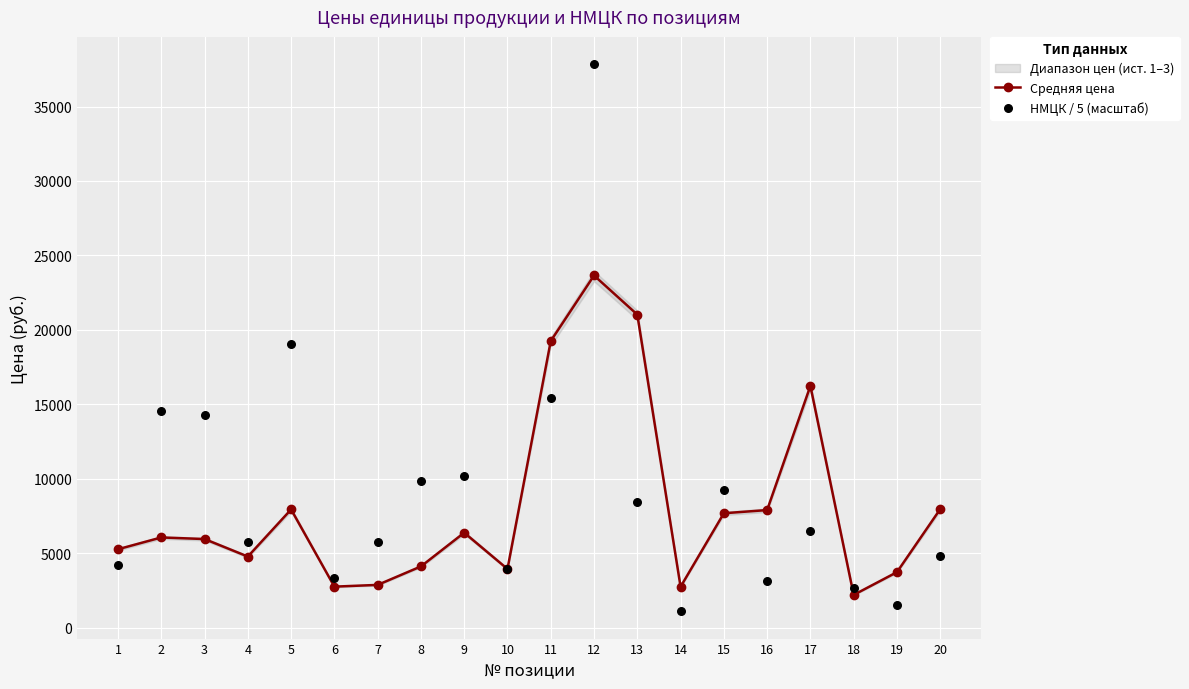

Which series has the largest total across all categories?

НМЦК / 5 (масштаб)